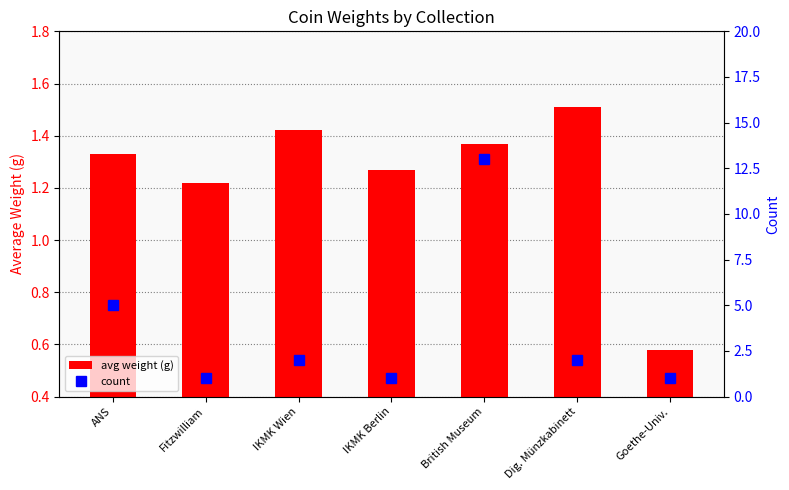

What is the minimum value for count?

1.0